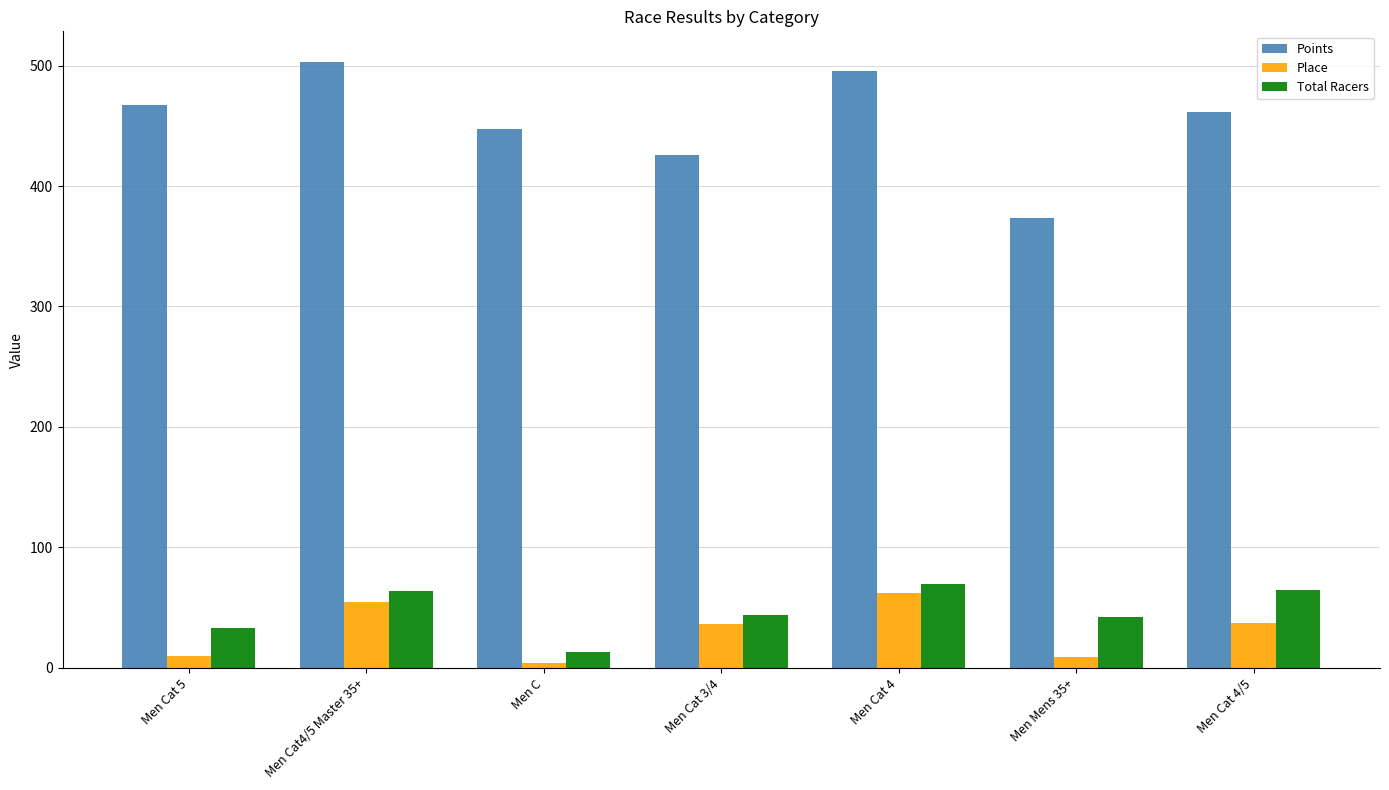

The value of Total Racers at Men Cat4/5 Master 35+ is 35.5. True or false?

False